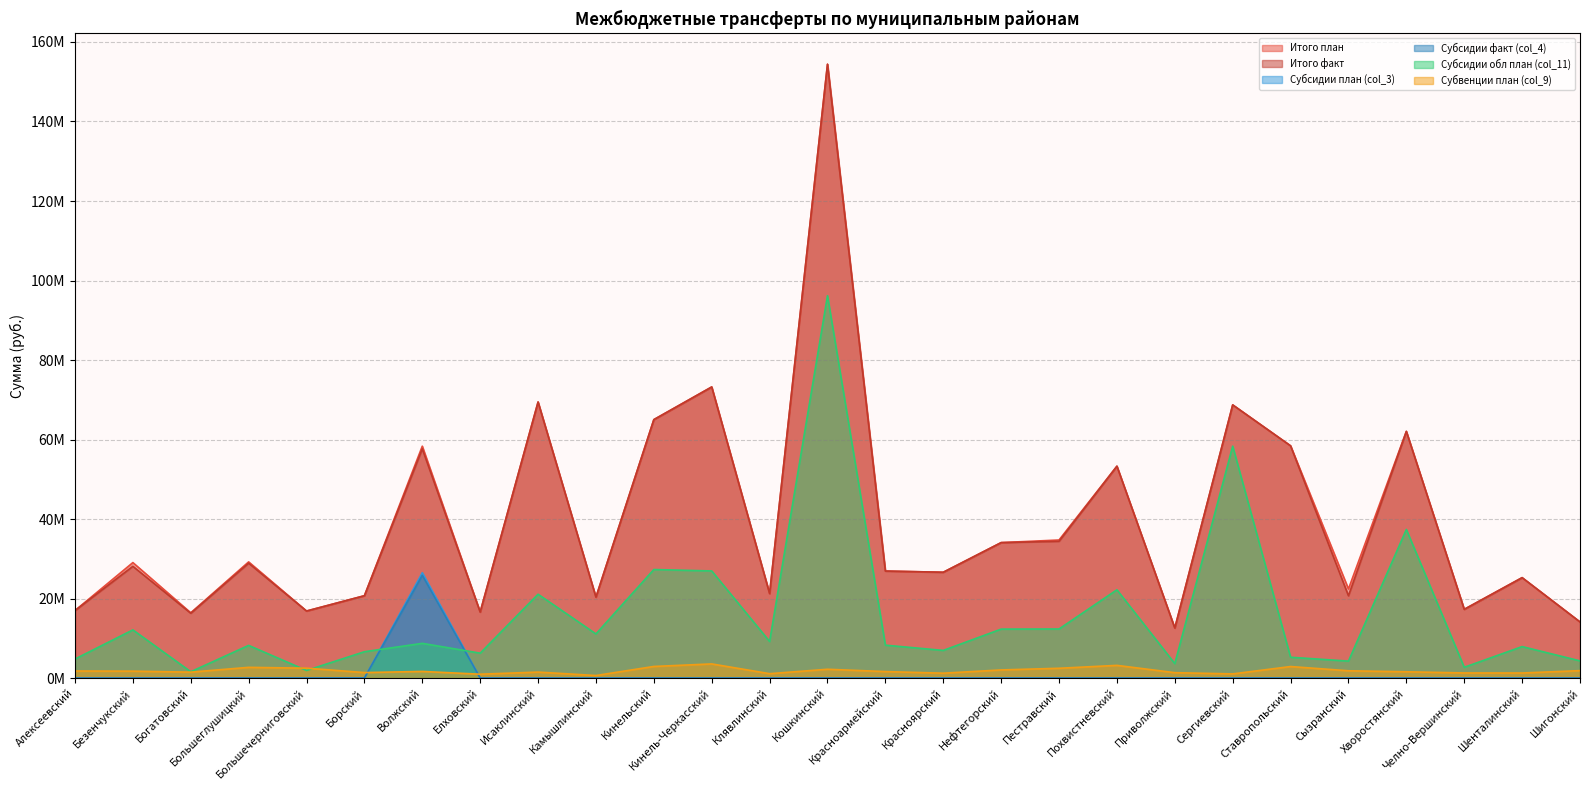

List the series in order of their peak value, highest first.

Итого план, Итого факт, Субсидии обл план (col_11), Субсидии факт (col_4), Субсидии план (col_3), Субвенции план (col_9)